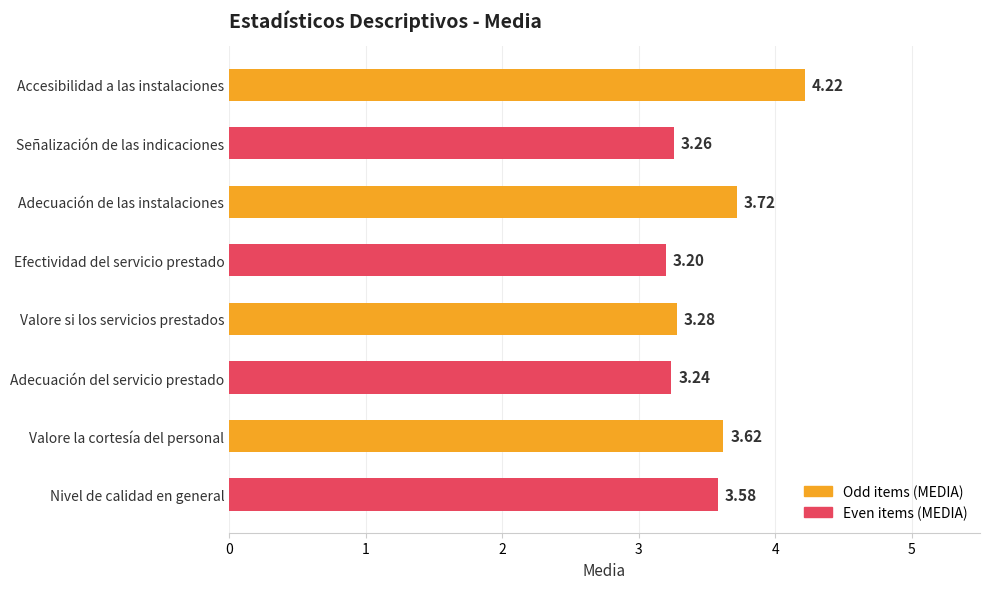

At which label is the value closest to 3?

Efectividad del servicio prestado